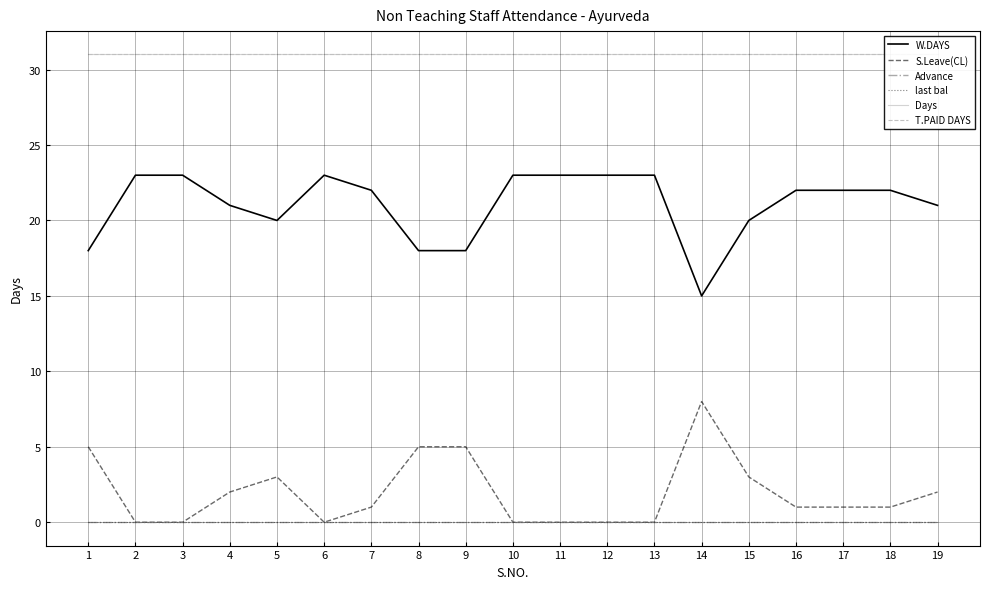

Is it true that S.Leave(CL) equals 5 at 5?

False